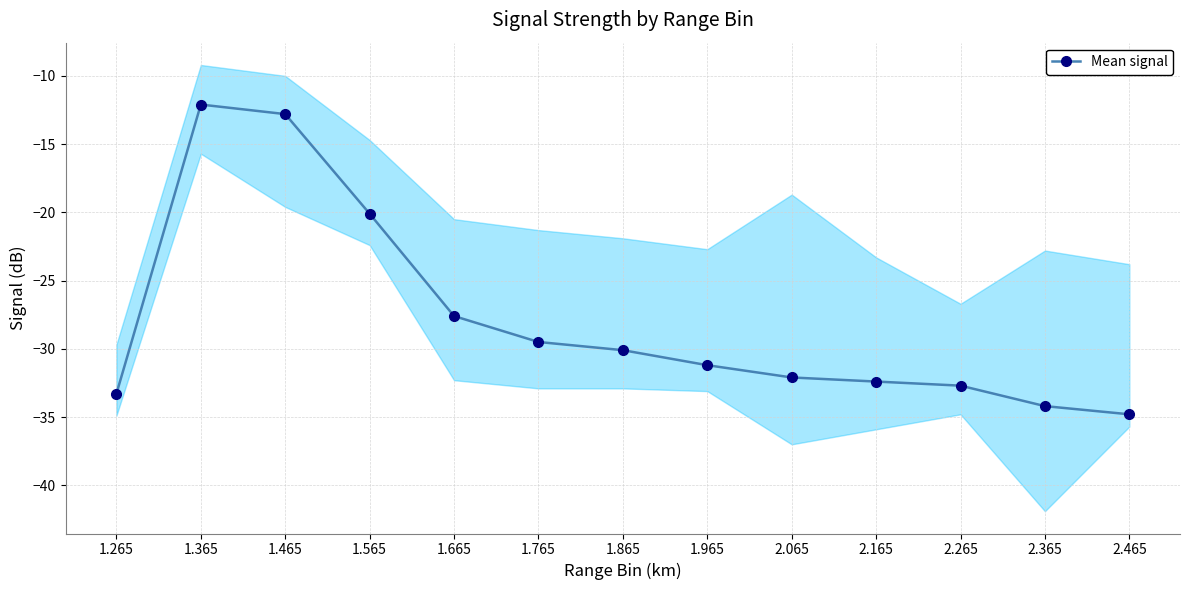

What is the difference between the maximum and minimum values?

22.7